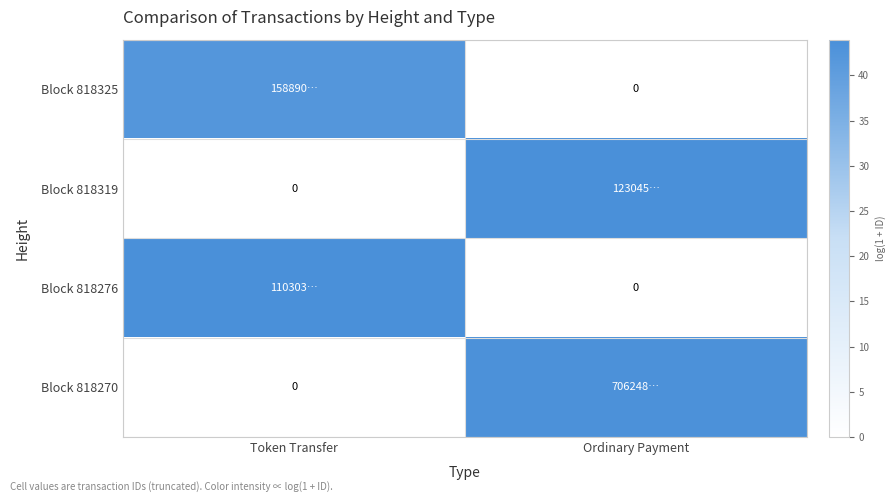

Is it true that Block 818276 equals 43.8 at Token Transfer?

True